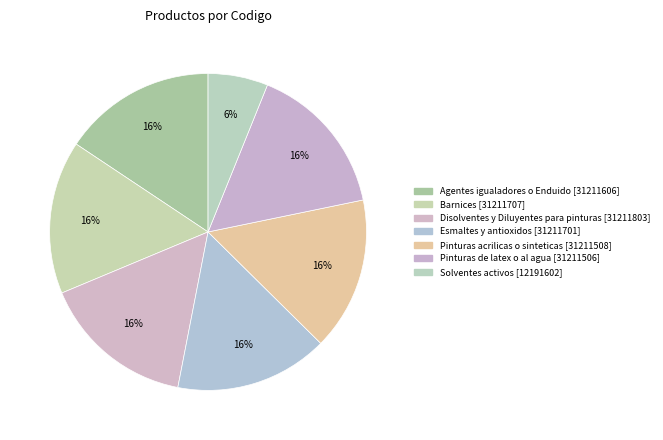

How many slices are in this pie chart?

7